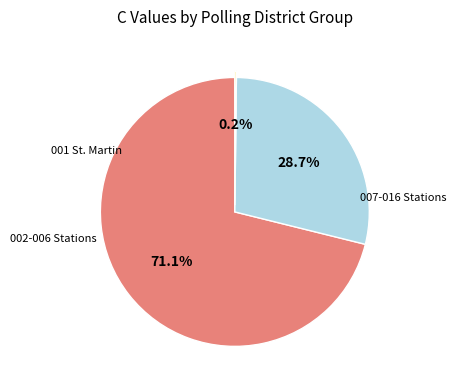

Is there a majority slice in this chart?

Yes